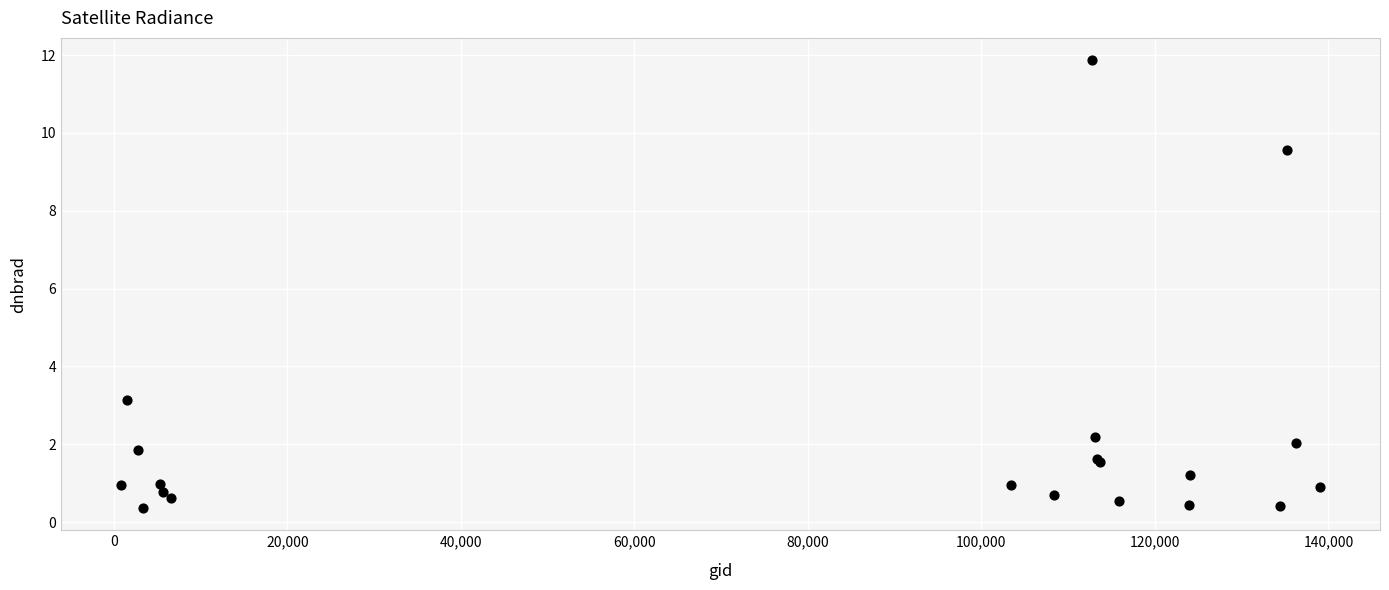

What Y value in the scatter plot is closest to 6?

3.1